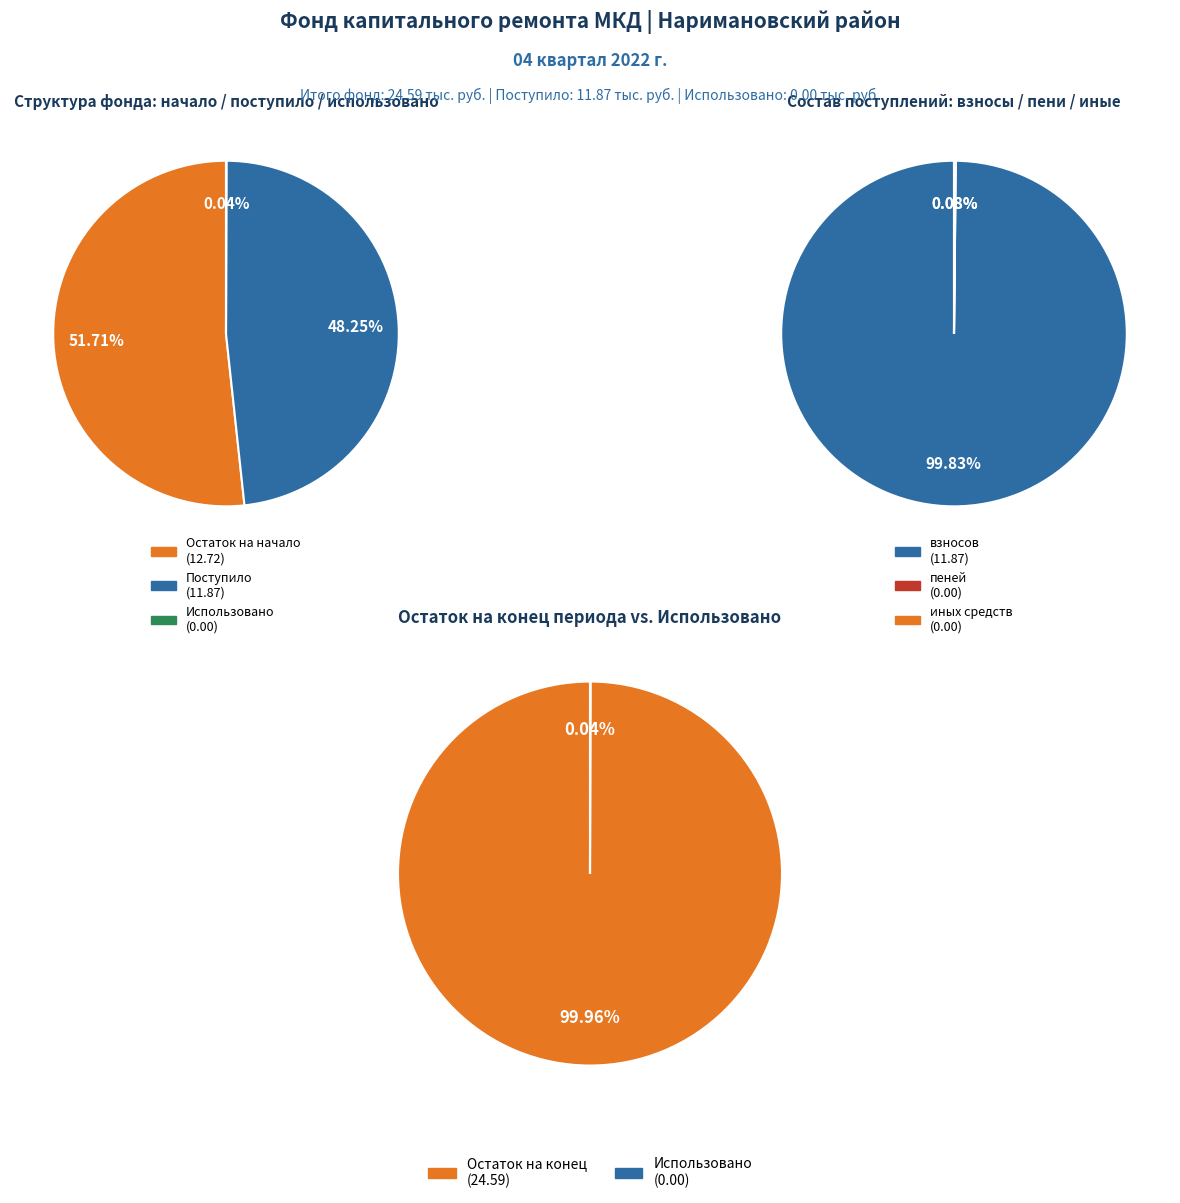

What portion of the pie excludes 1?

51.7%